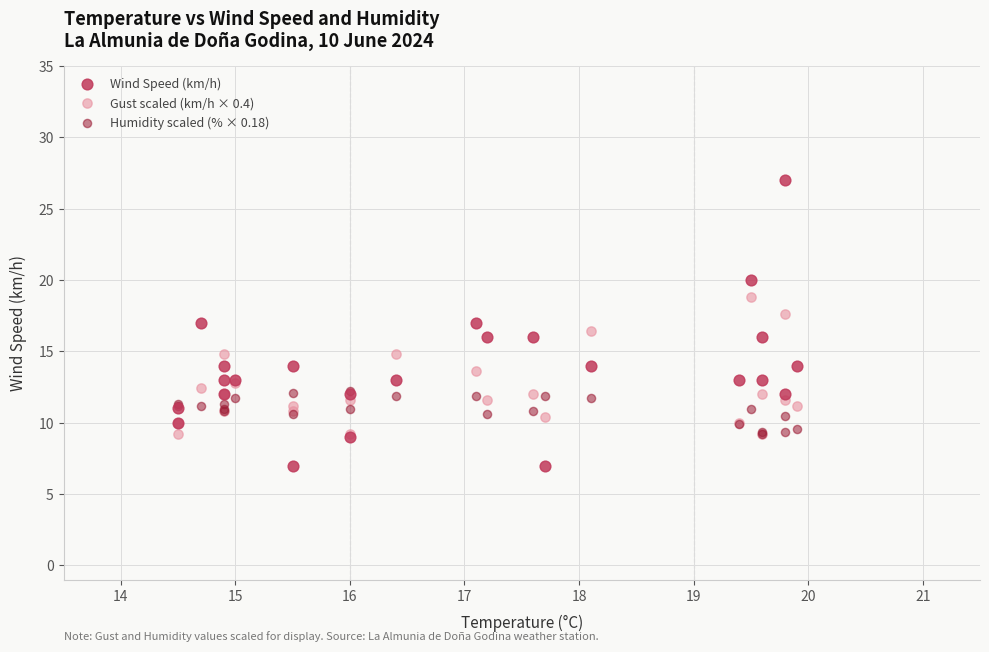

What are all the series names shown in the legend?

Wind Speed (km/h), Gust scaled (km/h × 0.4), Humidity scaled (% × 0.18)